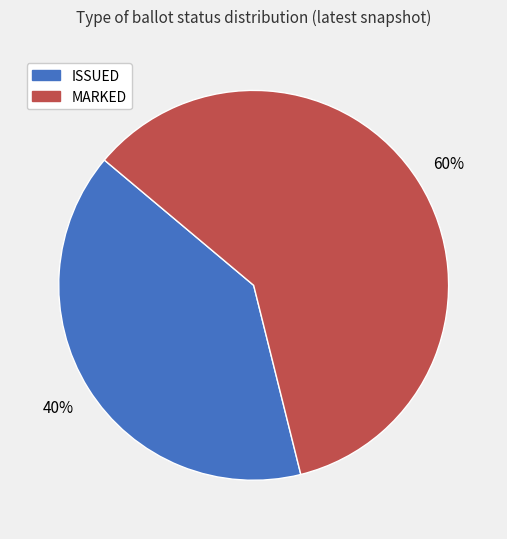

To the nearest percent, what percentage of the pie is MARKED?

60%